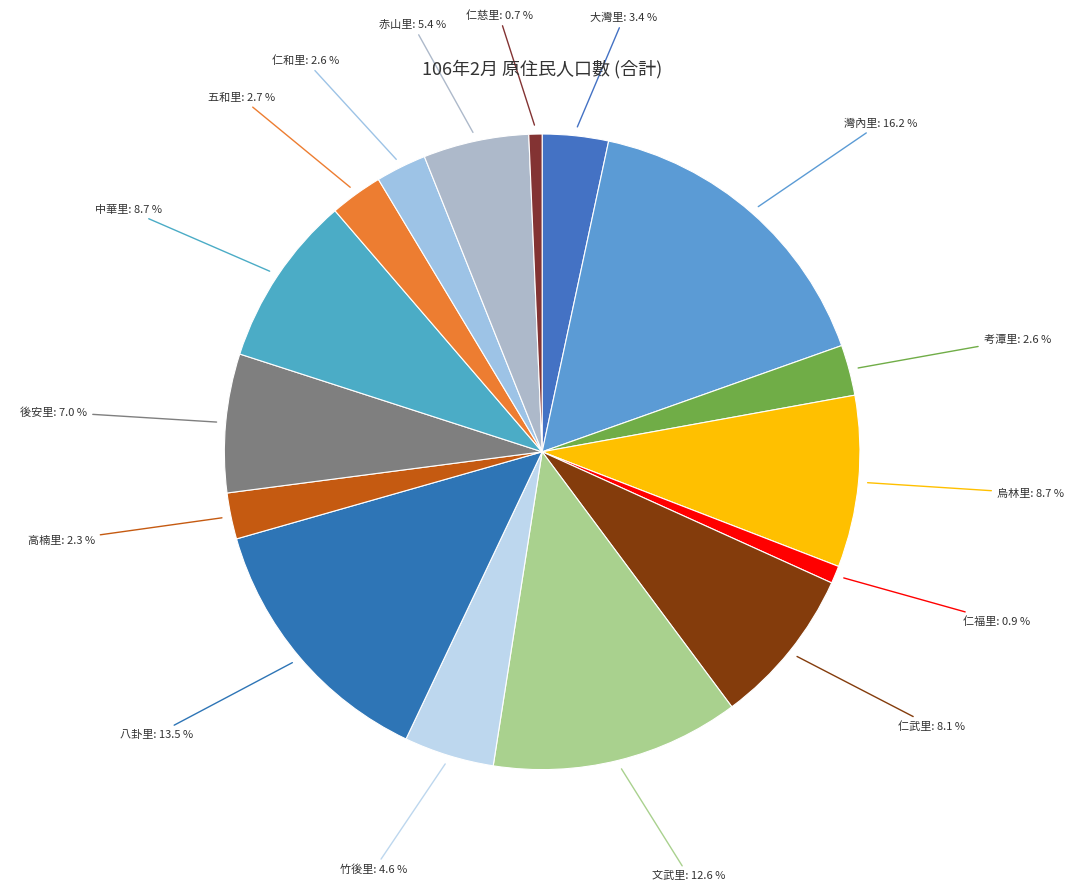

Which slice is the smallest?

仁慈里